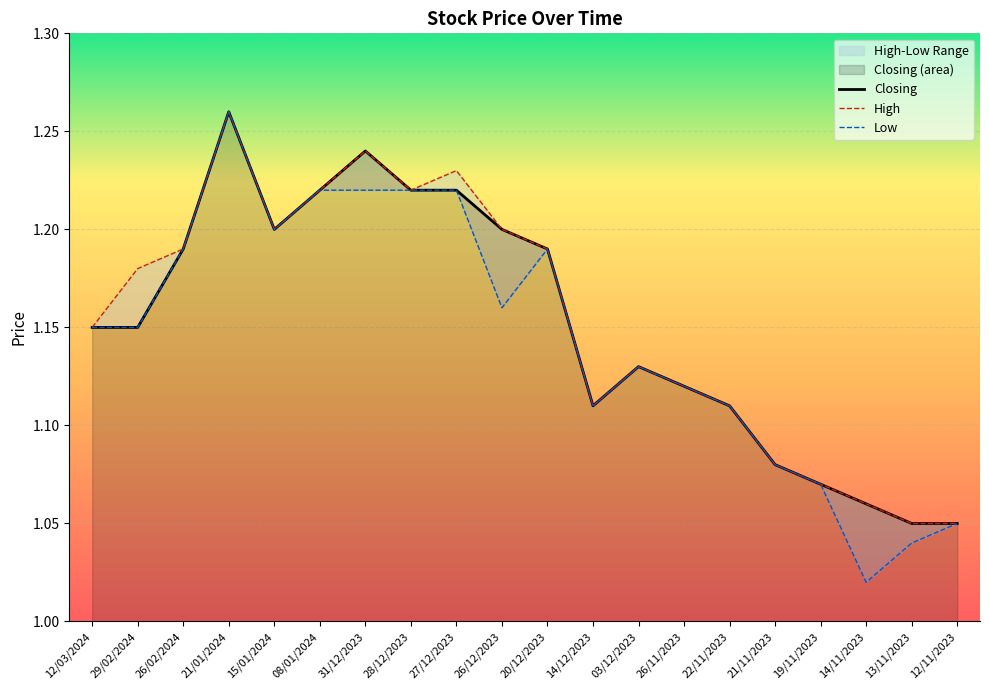

True or false: Closing and Low cross at least once.

False